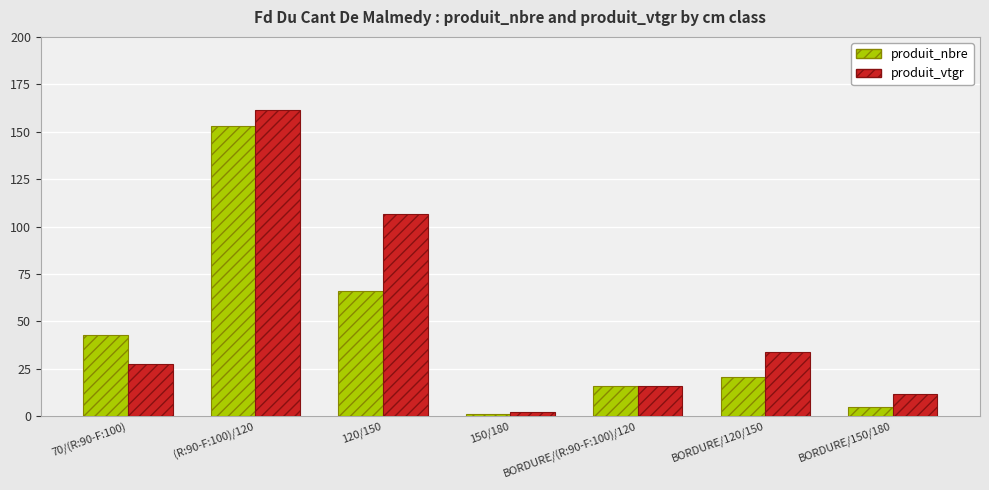

What is the label of the 4th bar from the right?

150/180